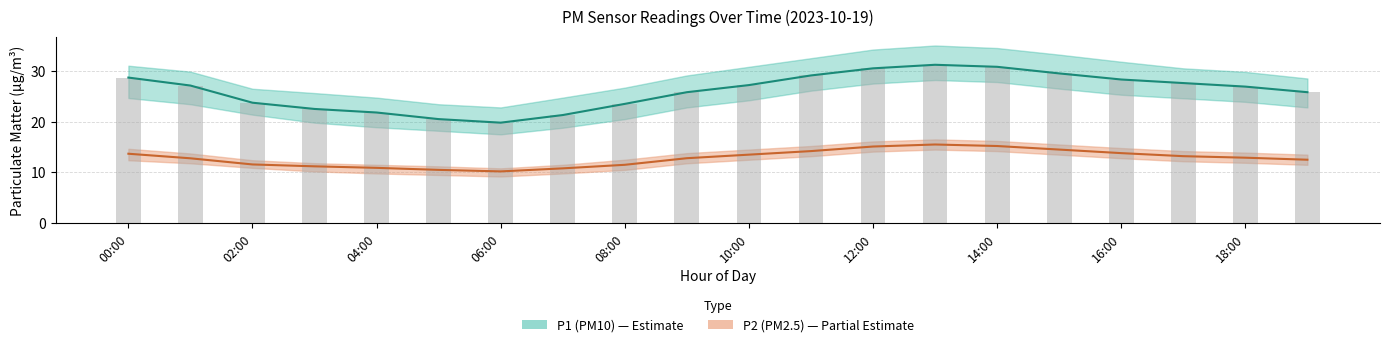

At how many categories does at least one series exceed 24?

13